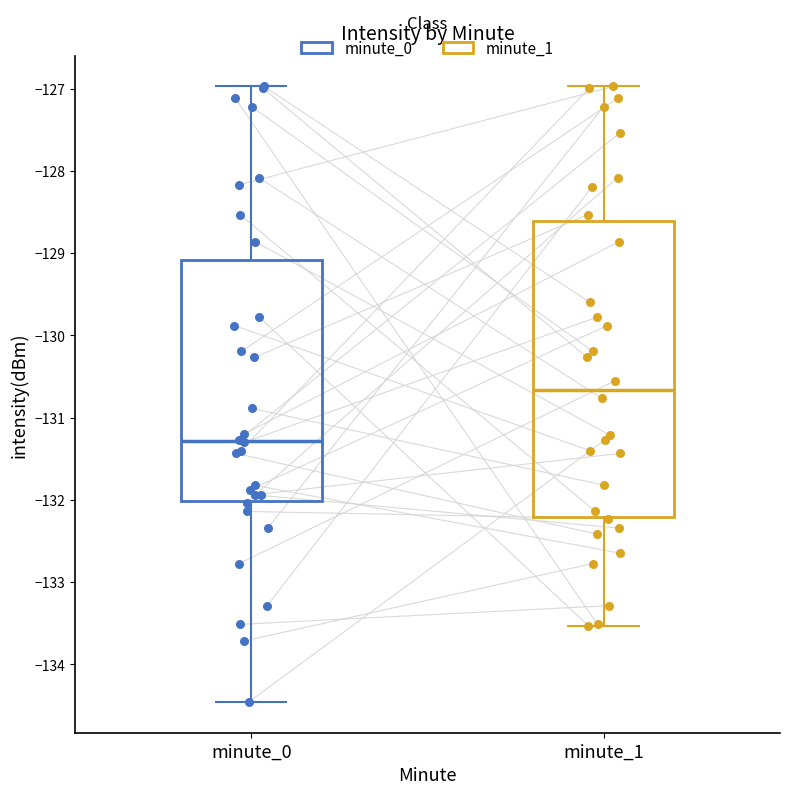

Reading left to right, read every box against the y-axis: the position of its median line, the range the box covers, and the ends of its whiskers. The values are not printed on the chart, so give them approximately, as read against the axis.

minute_0: median -131.3, box -132.0 to -129.1, whiskers -134.5 to -127.0
minute_1: median -130.7, box -132.2 to -128.6, whiskers -133.5 to -127.0